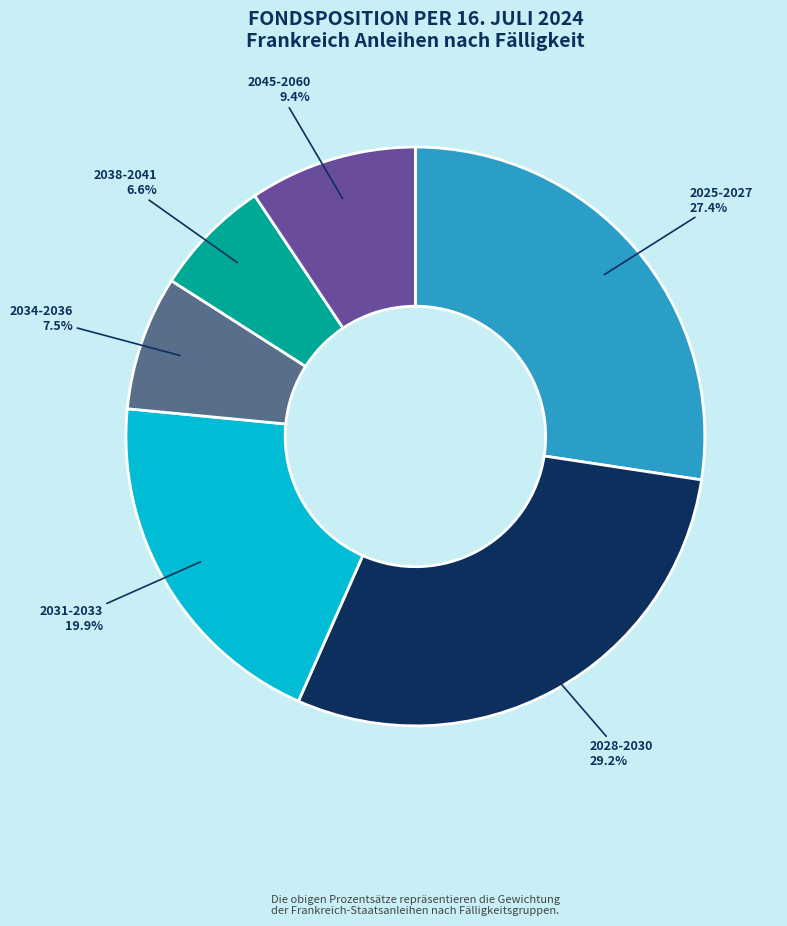

Which slice is the largest?

2028-2030